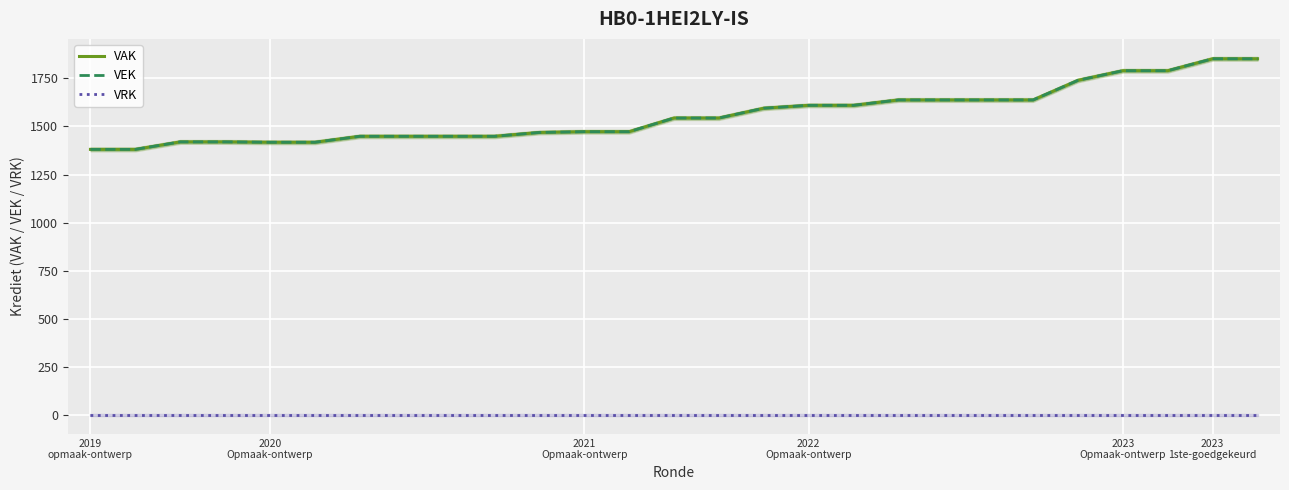

Which has a higher value, 22 or 23?

23